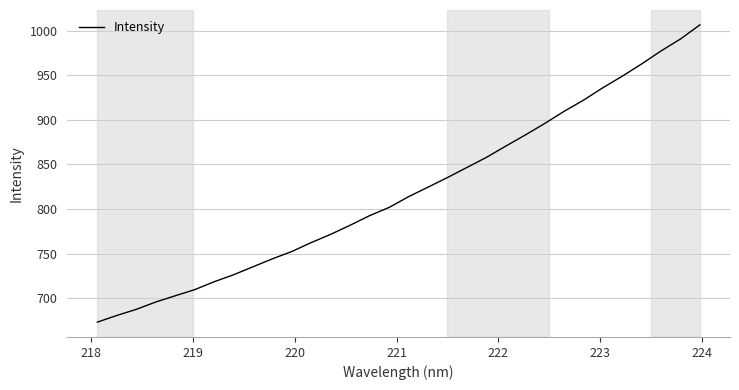

What is the maximum value shown in the chart?

1006.8